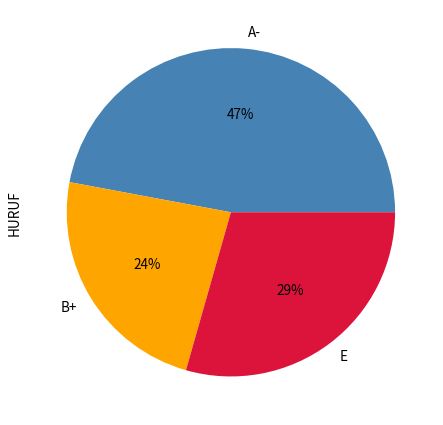

Is there a majority slice in this chart?

No